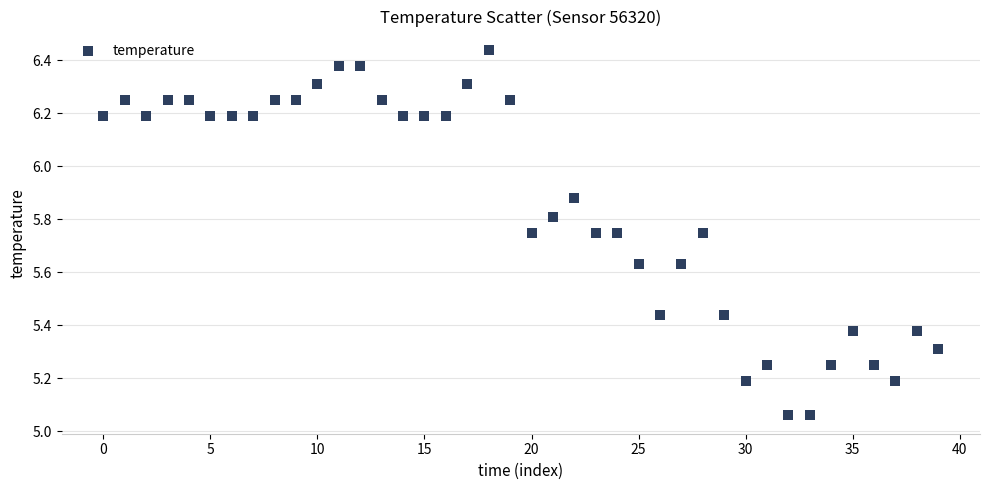

What is the range of Y values (max minus min)?

1.4